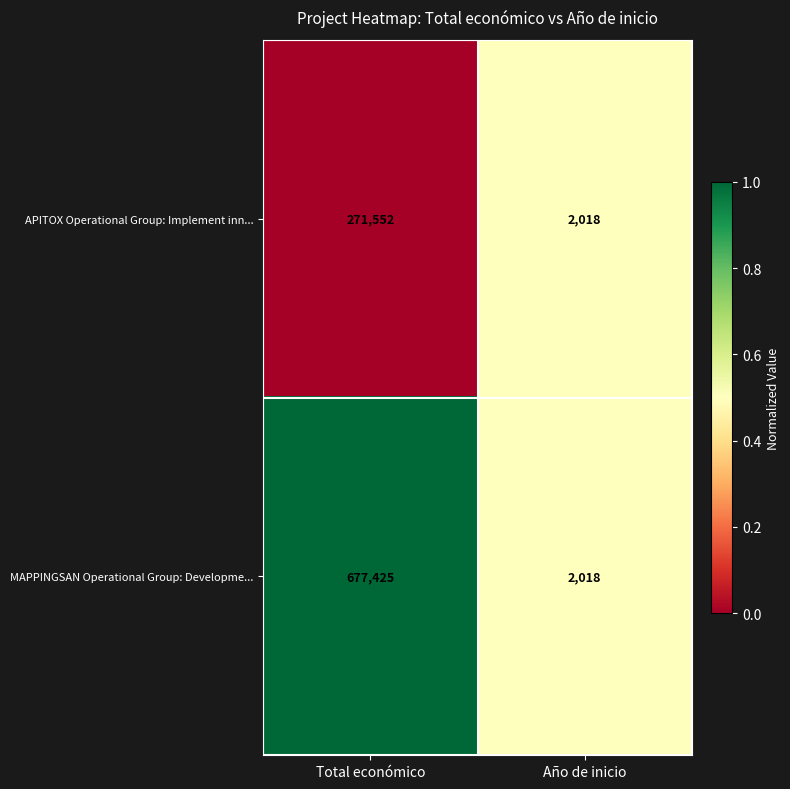

At which category is the sum across all series the highest?

Total económico